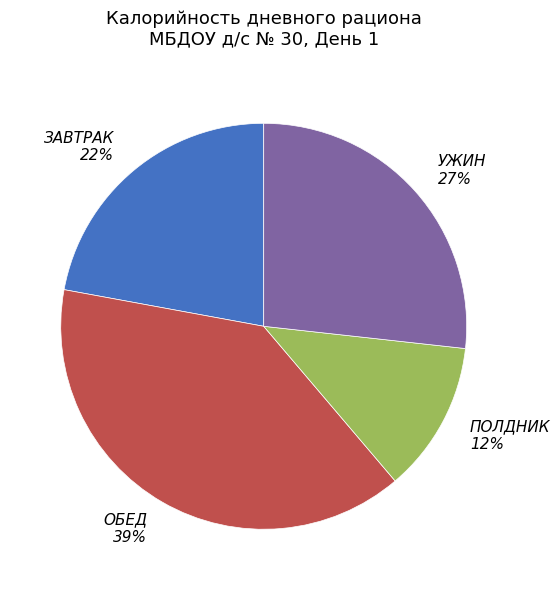

Is there any slice that represents more than half of the pie?

No